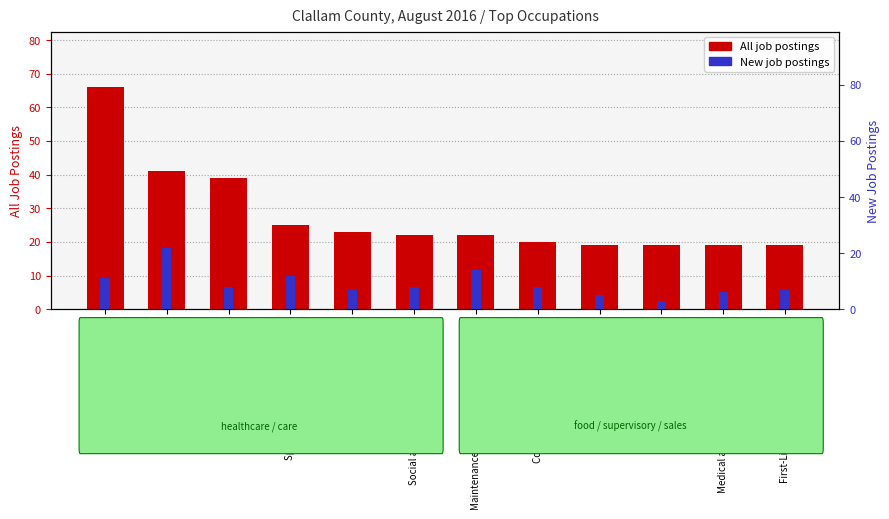

The value of All job postings at Cooks, Institution and Cafeteria is 20. True or false?

True